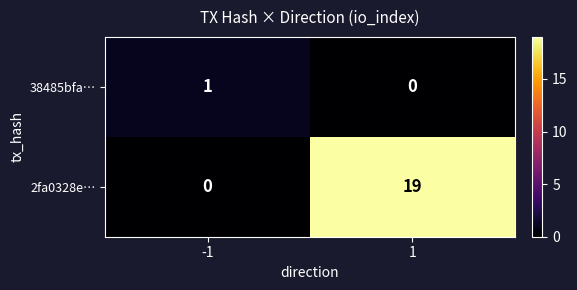

What is the sum of the 2fa0328e… values at 1 and -1?

19